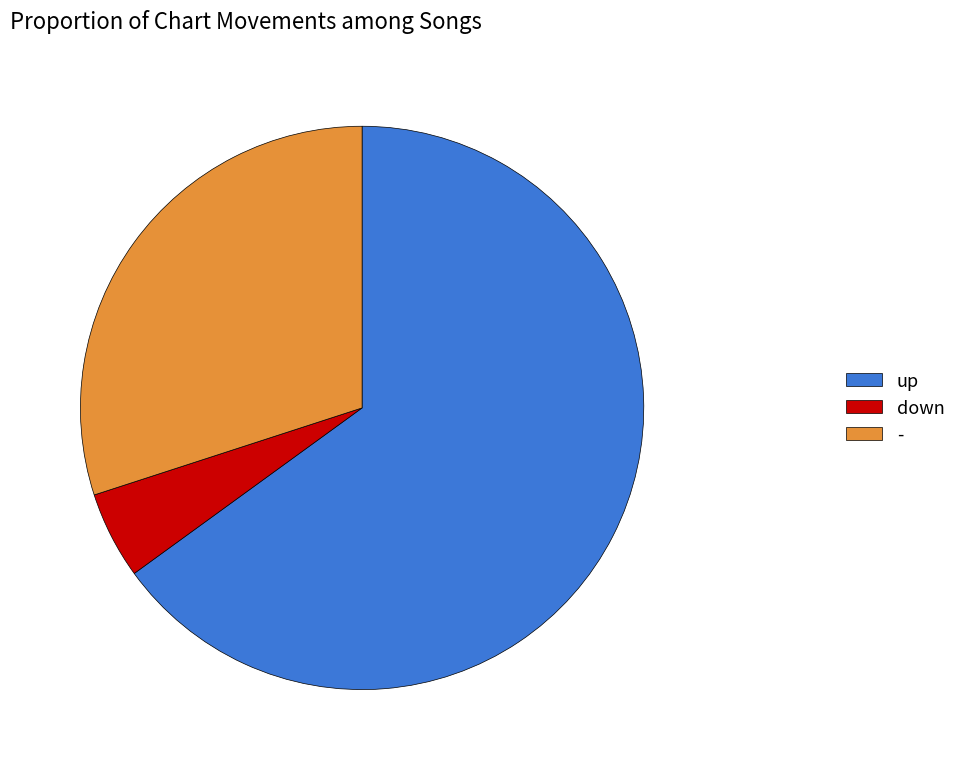

How many segments does this pie chart have?

3